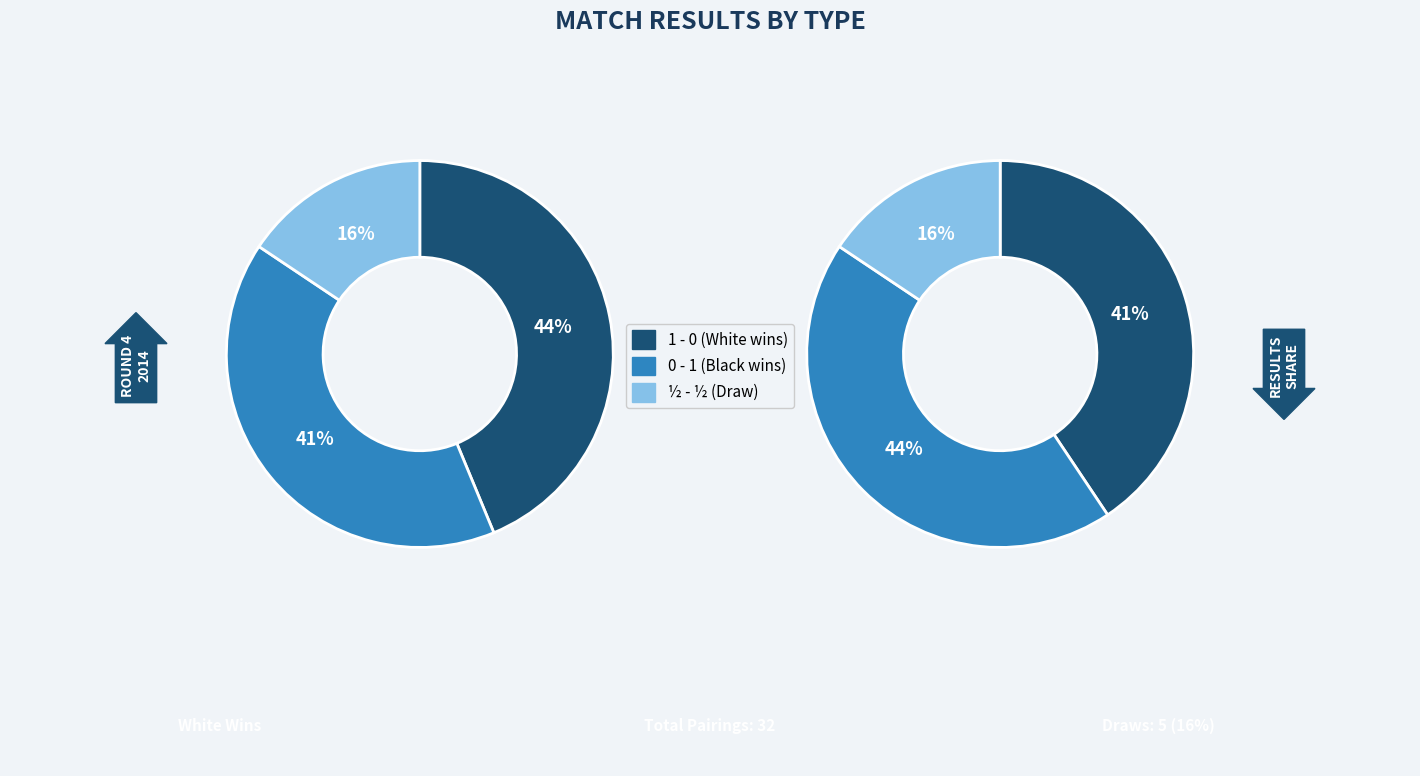

Which slice is the largest?

1 - 0